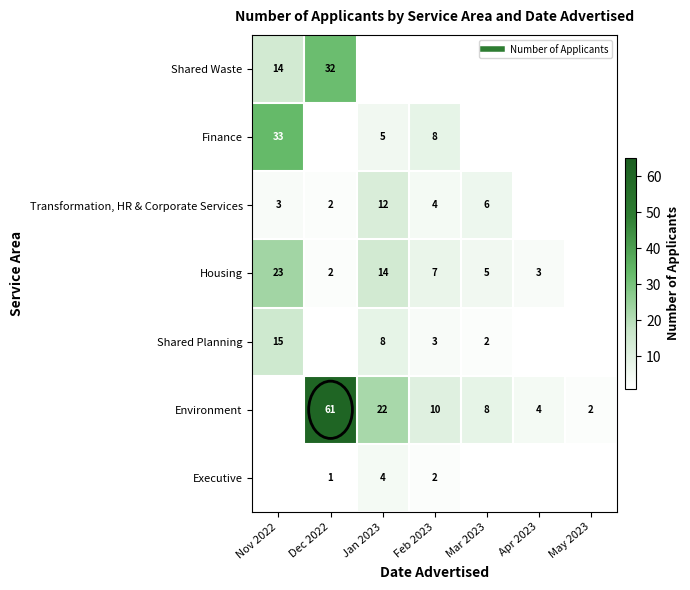

What is the difference between the Executive values at Jan 2023 and Dec 2022?

3.0